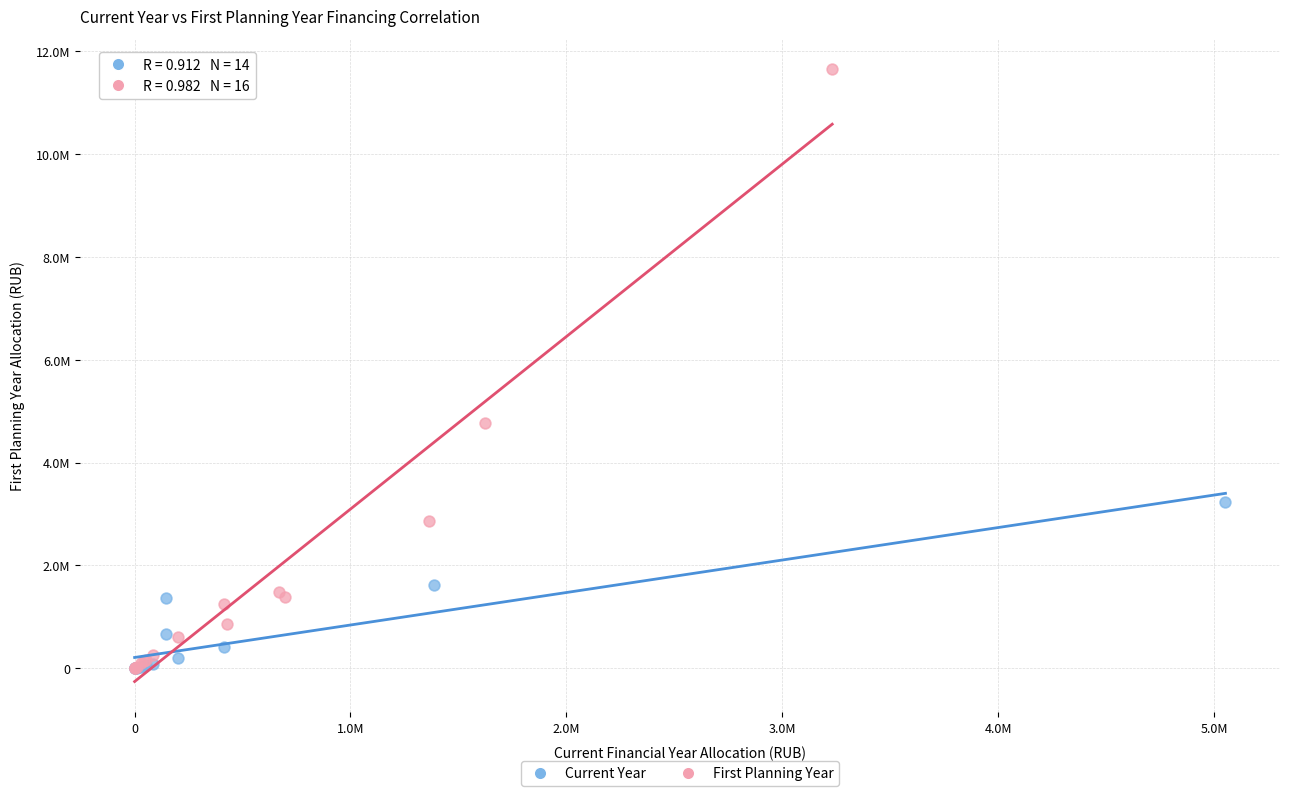

What are all the series names shown in the legend?

Current Year, First Planning Year